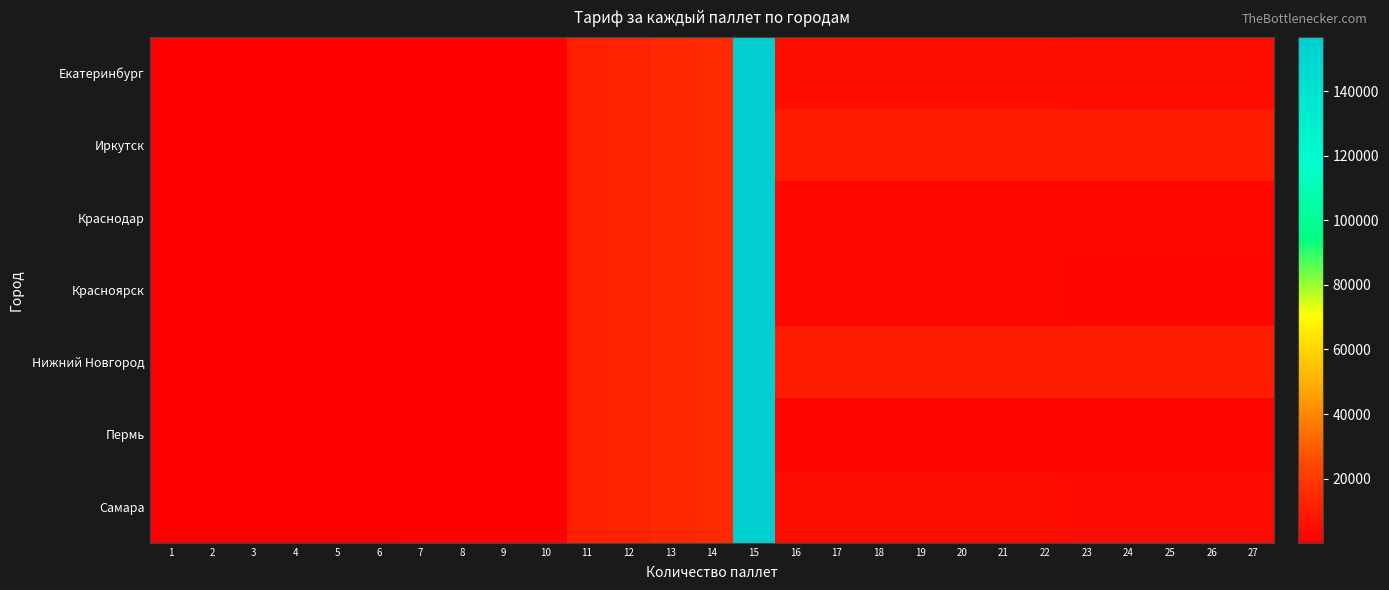

What is the spread (max minus min) of values at 10?

6